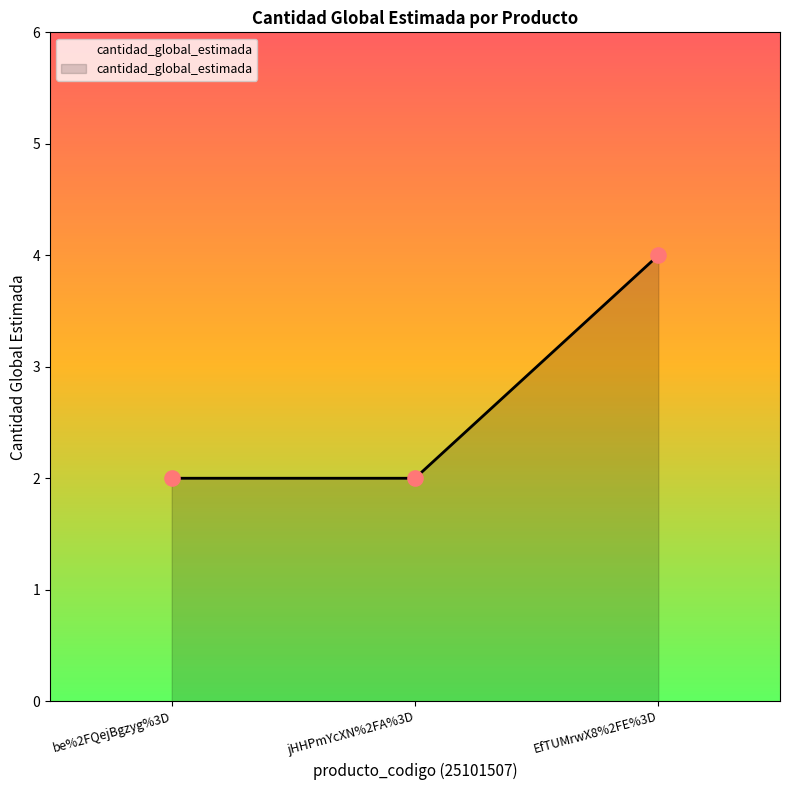

What is the change in value from be%2FQejBgzyg%3D to EfTUMrwX8%2FE%3D?

+2